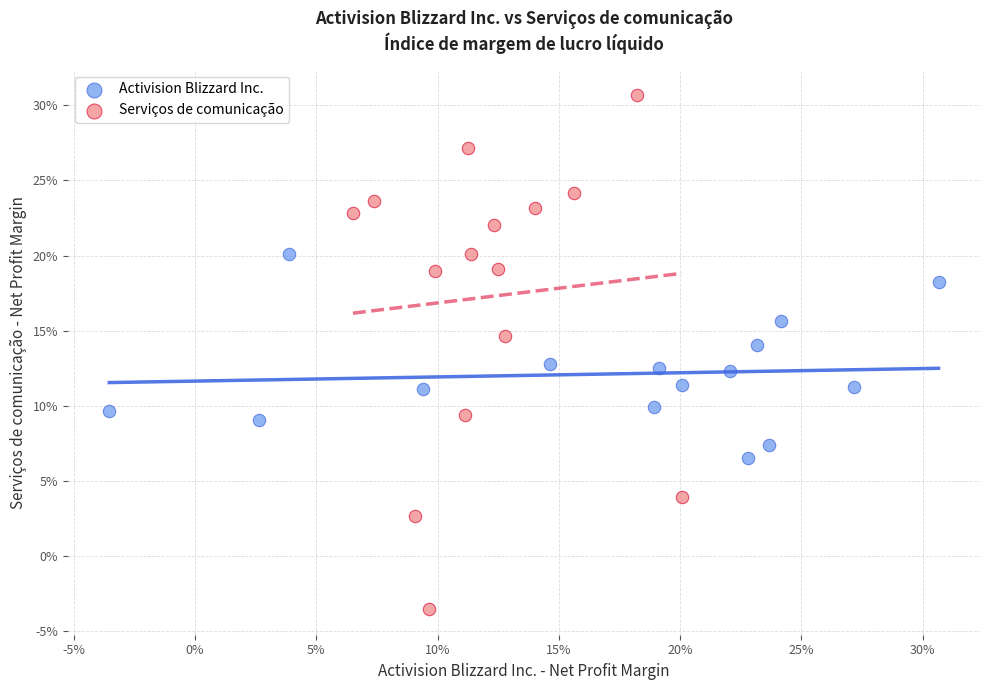

Which series contains the lowest Y value?

Serviços de comunicação